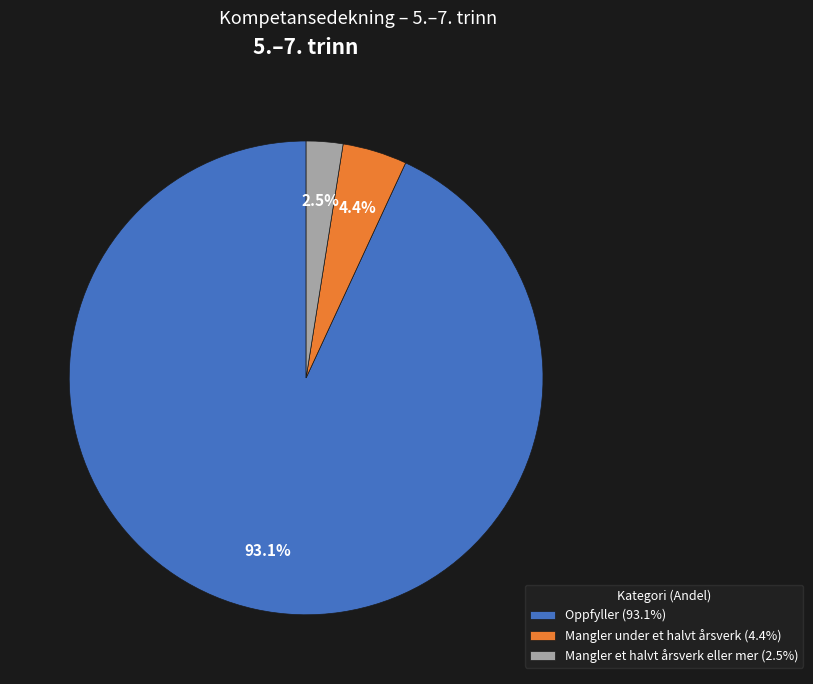

The Oppfyller slice represents 86% of the pie. True or false?

False